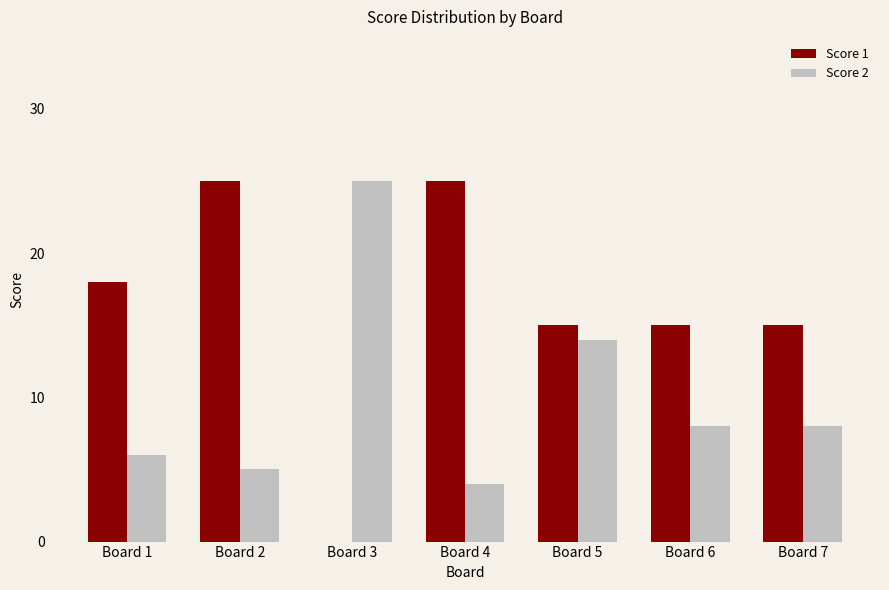

What is the total value across all series at Board 1?

24